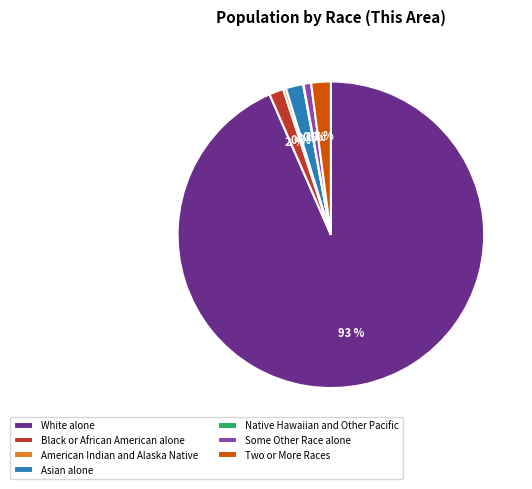

To the nearest percent, what is the difference between the Two or More Races and American Indian and Alaska Native slice percentages?

2%